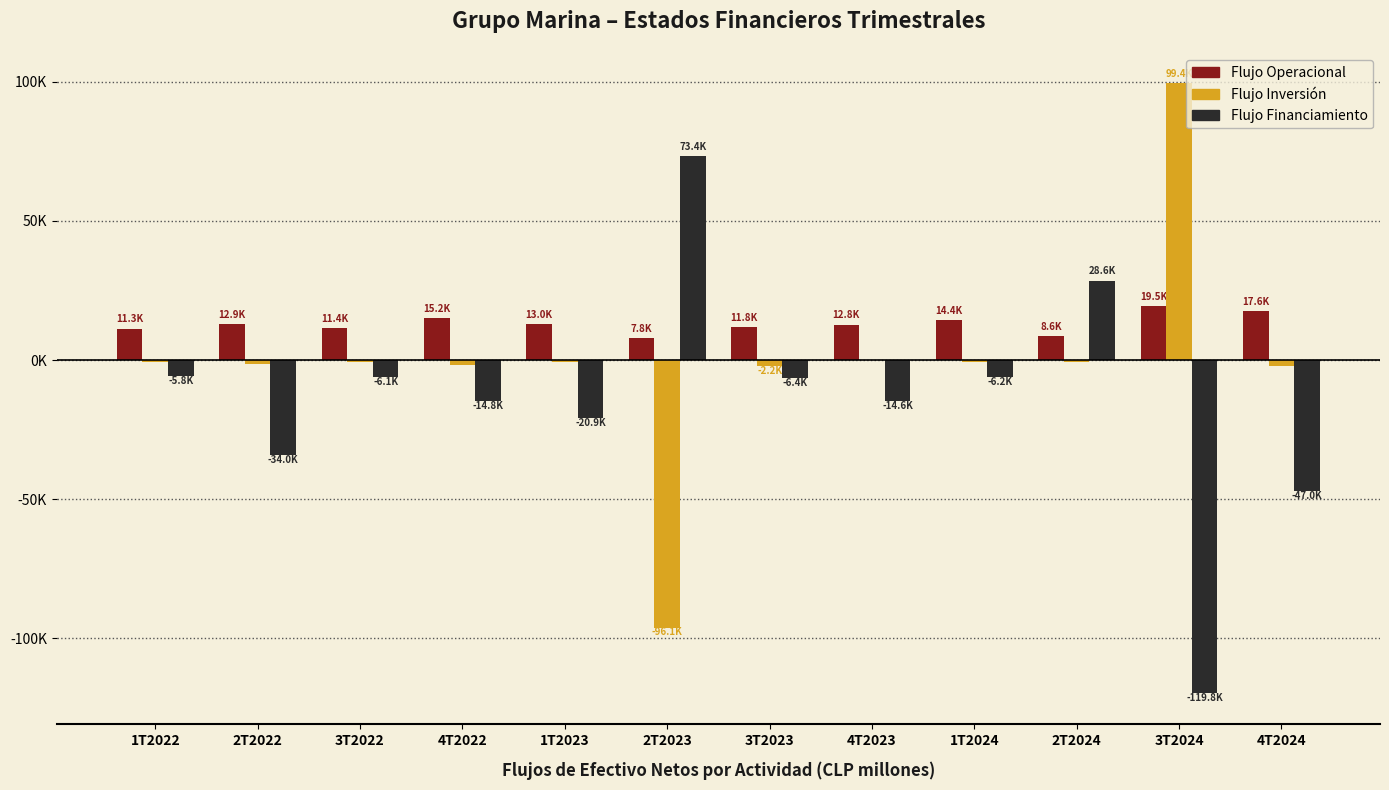

At how many categories does at least one series exceed 24504?

3